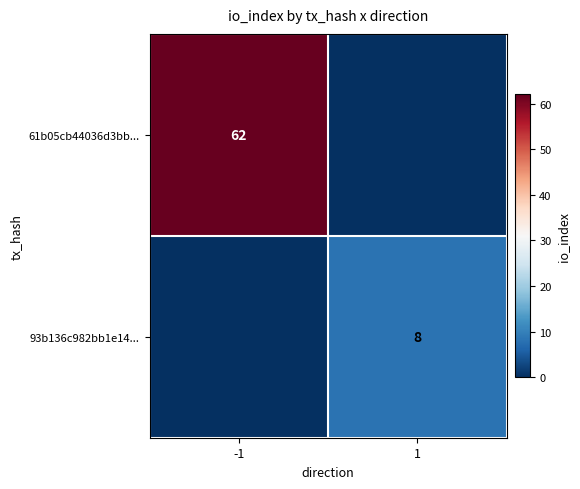

The value of 61b05cb44036d3bb... at -1 is 62. True or false?

True